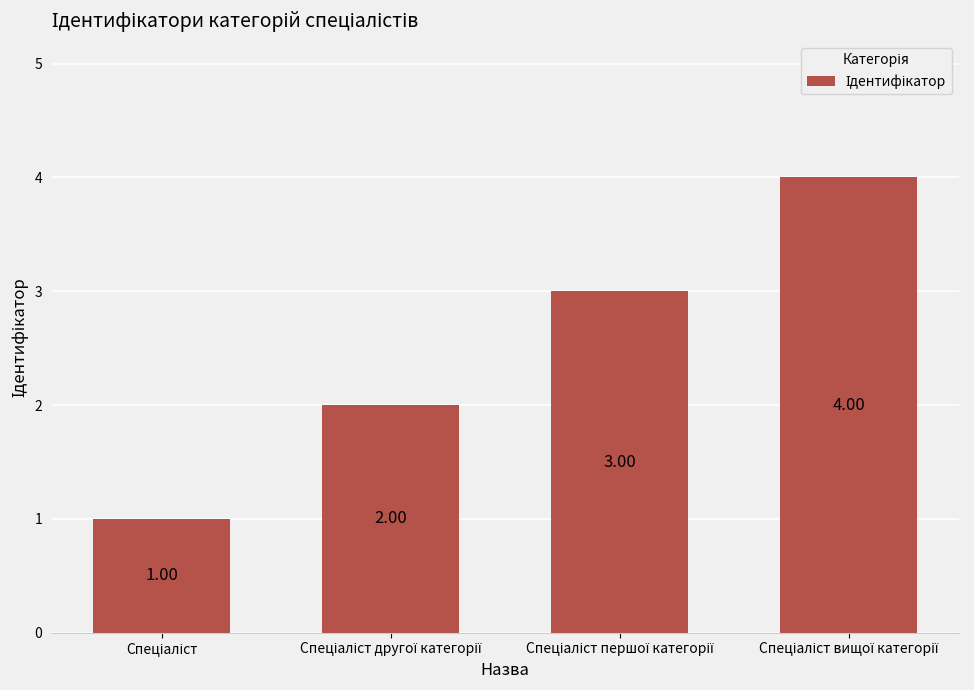

What is the difference between the maximum and minimum values?

3